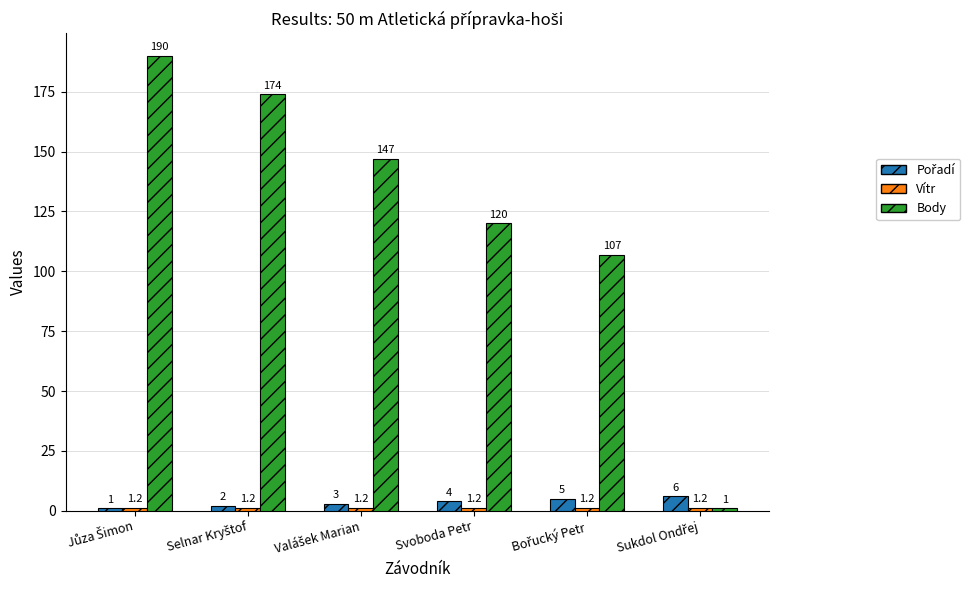

What is the total value across all series at Svoboda Petr?

125.2